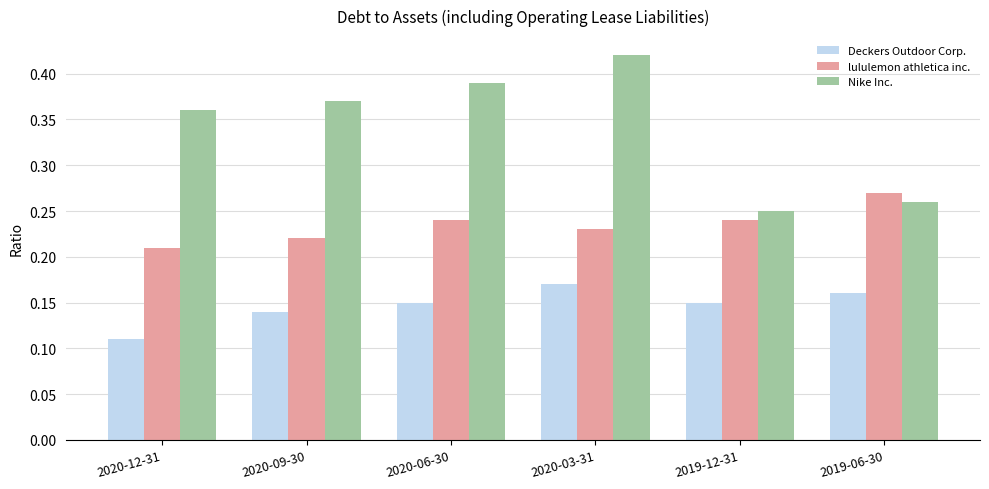

How many Nike Inc. values are between 0 and 1?

6